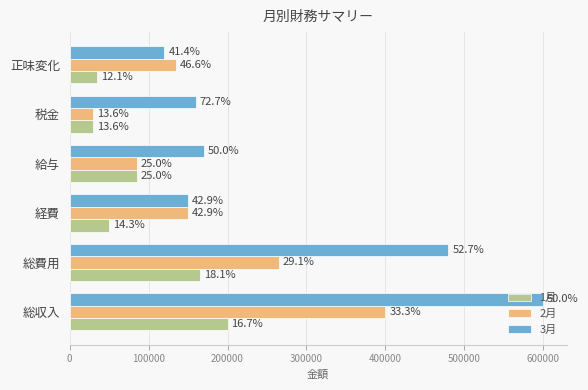

What are all the series names shown in the legend?

1月, 2月, 3月